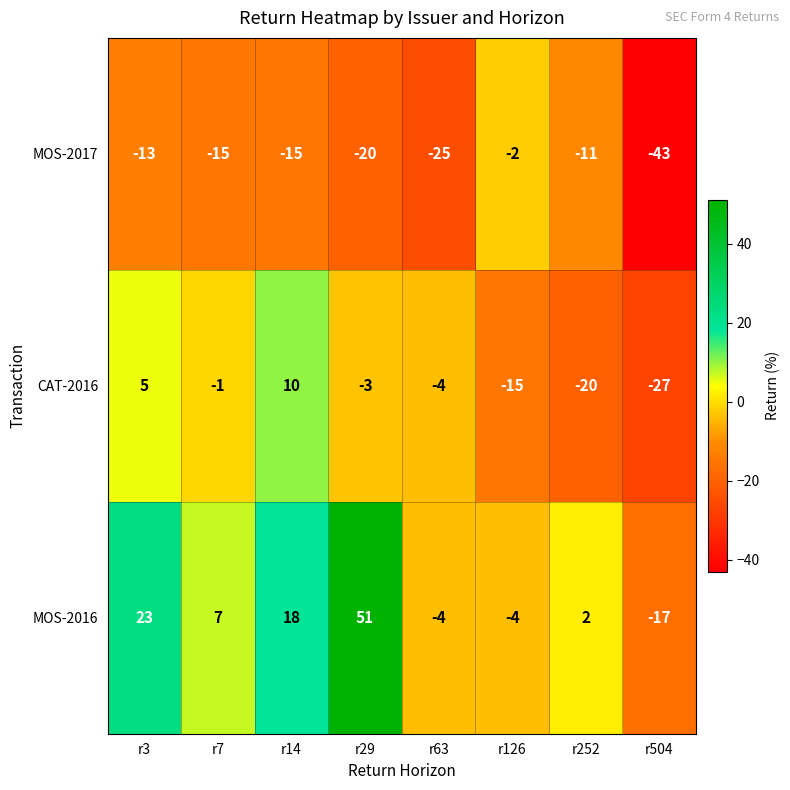

At how many categories does at least one series exceed 4?

4